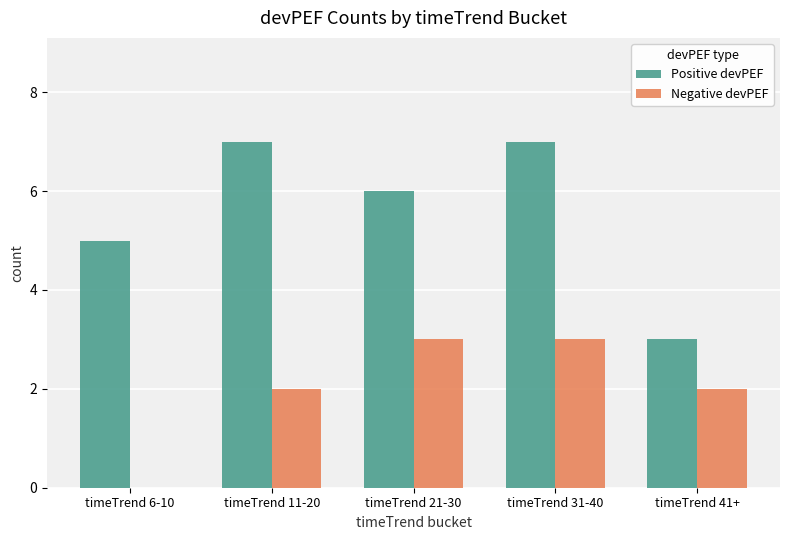

How many data points does each series have?

5